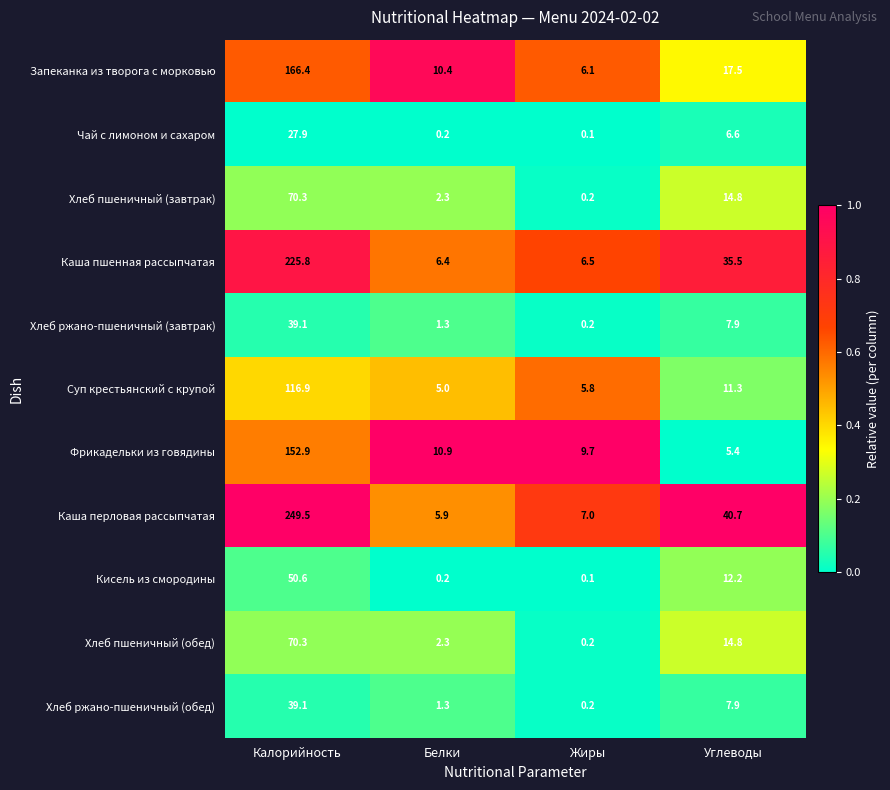

What is the total value across all series at Белки?

46.2